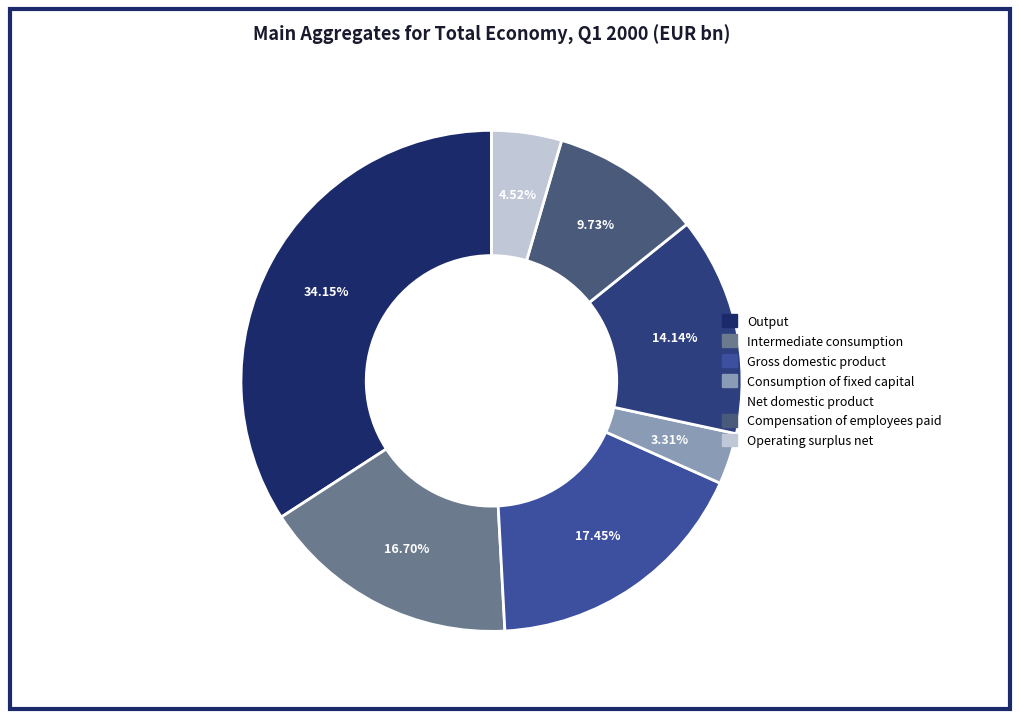

Which slice is the smallest?

Consumption of fixed capital